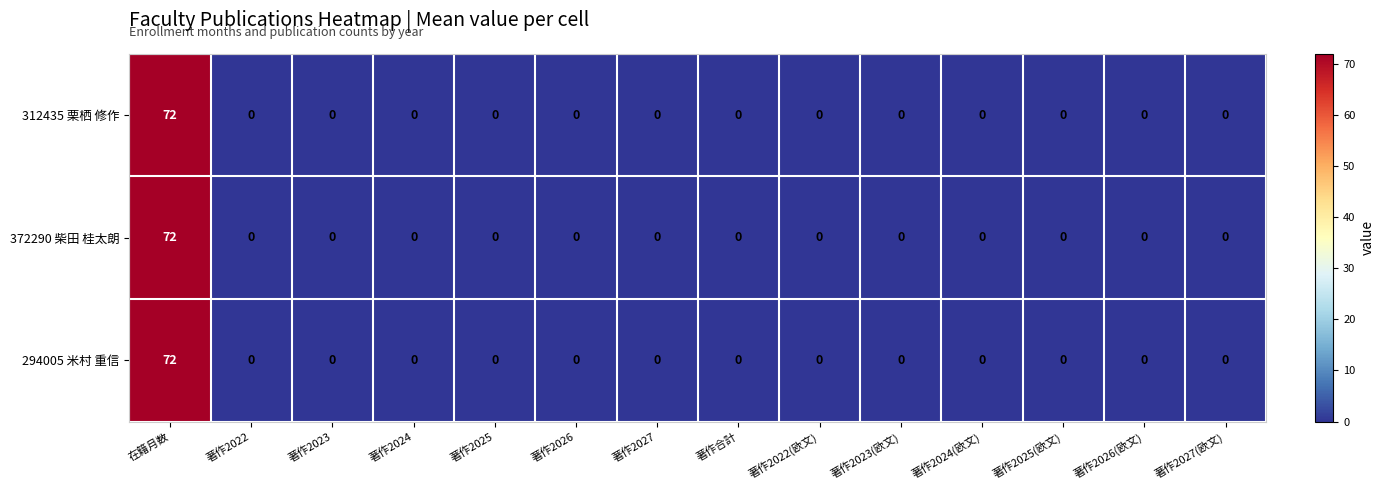

The 312435 栗栖 修作 series shows -34 at 著作2026. True or false?

False